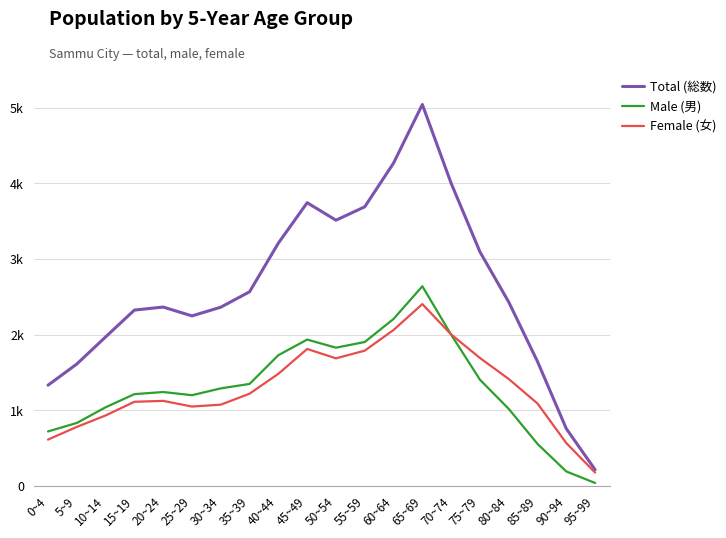

Does the chart have visible grid lines?

Yes